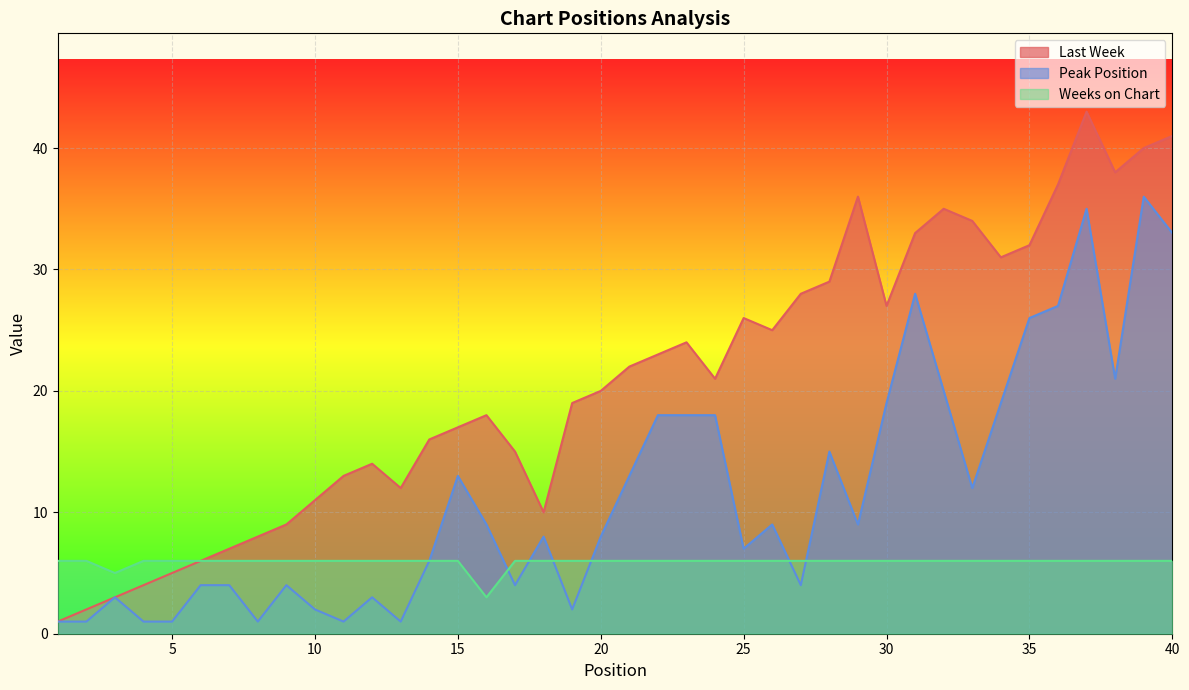

Which series has the largest range (max minus min)?

Last Week